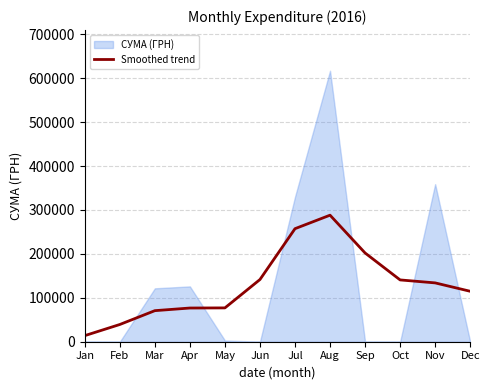

True or false: there are more than 0 points higher than both neighbors.

True